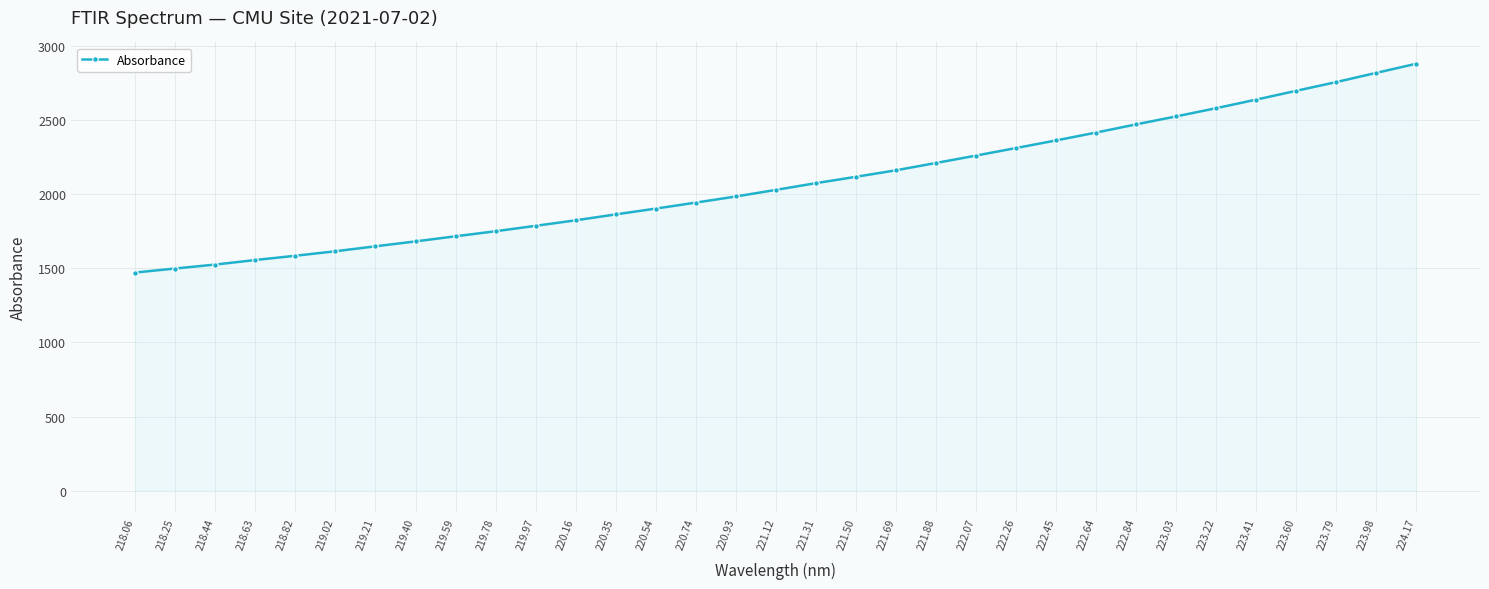

The value at 221.50 is 2117.5. True or false?

True